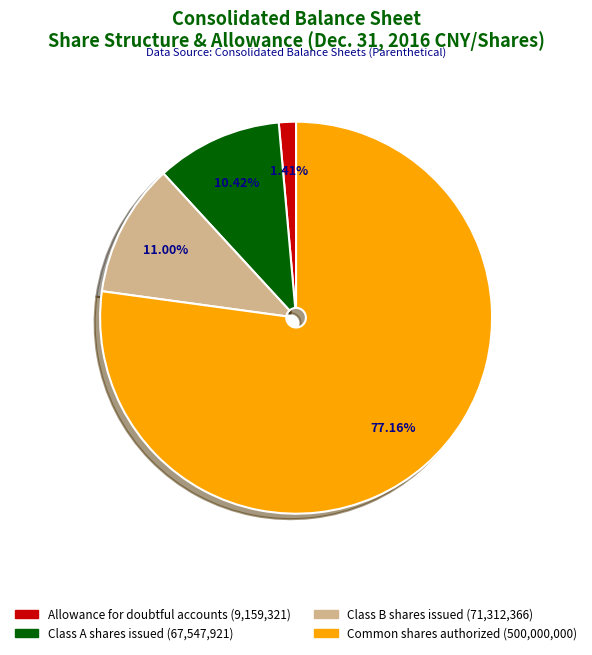

Rank the categories by value from lowest to highest.

Allowance for doubtful accounts, Class A shares issued, Class B shares issued, Common shares authorized